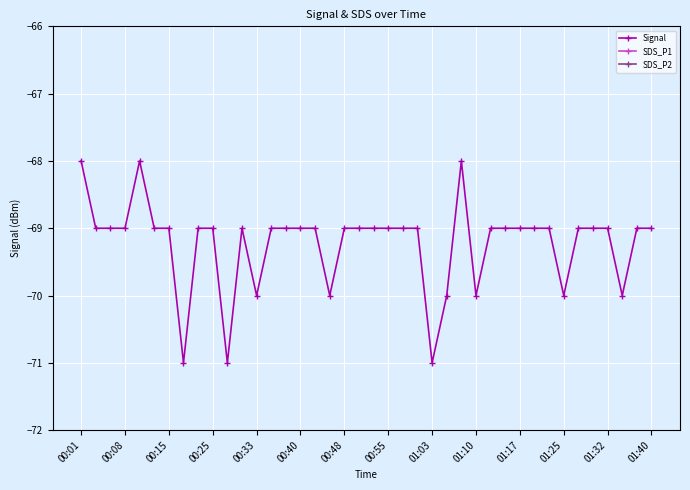

How many data points does each series have?

40